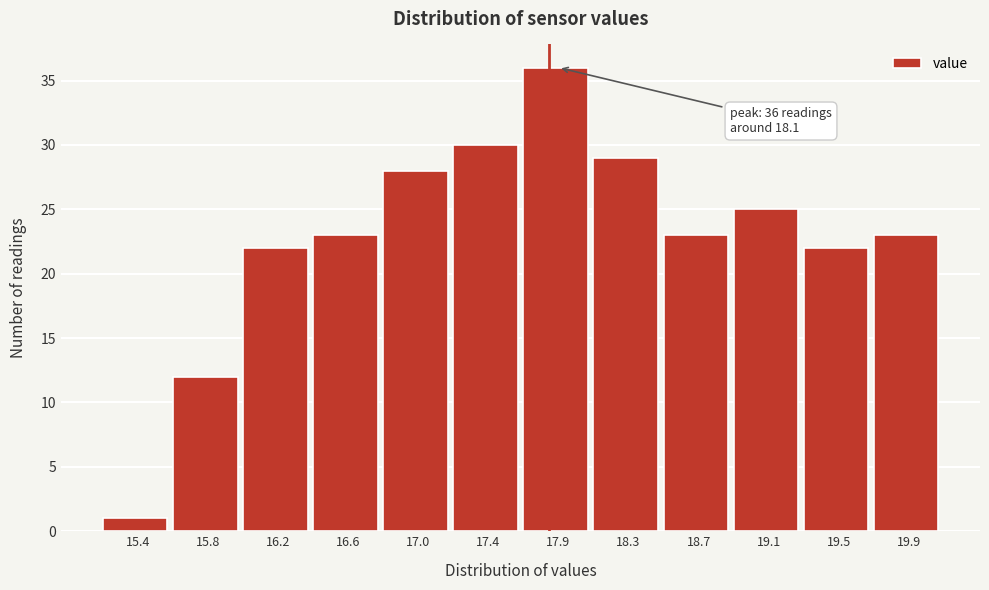

Reading left to right, list all the values displayed in this chart.

15.4=1	15.8=12	16.2=22	16.6=23	17.0=28	17.4=30	17.9=36	18.3=29	18.7=23	19.1=25	19.5=22	19.9=23